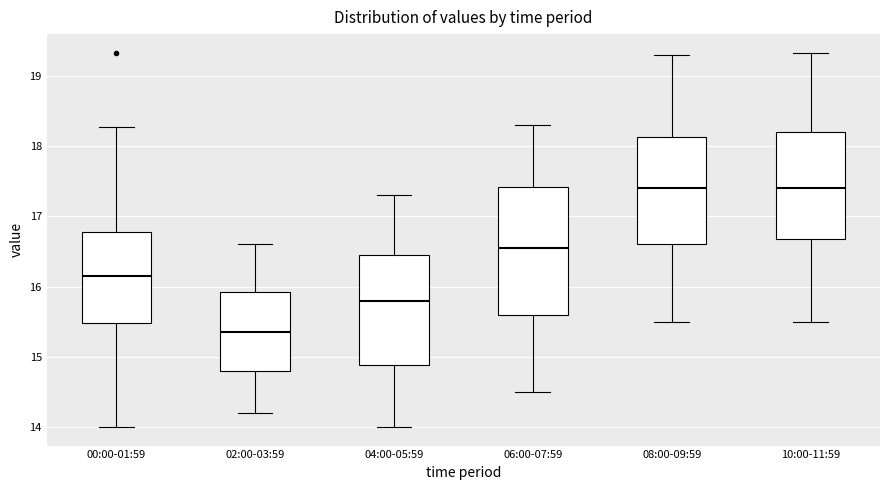

Comparing the boxes themselves (not the whiskers), which one is the tallest?

06:00-07:59